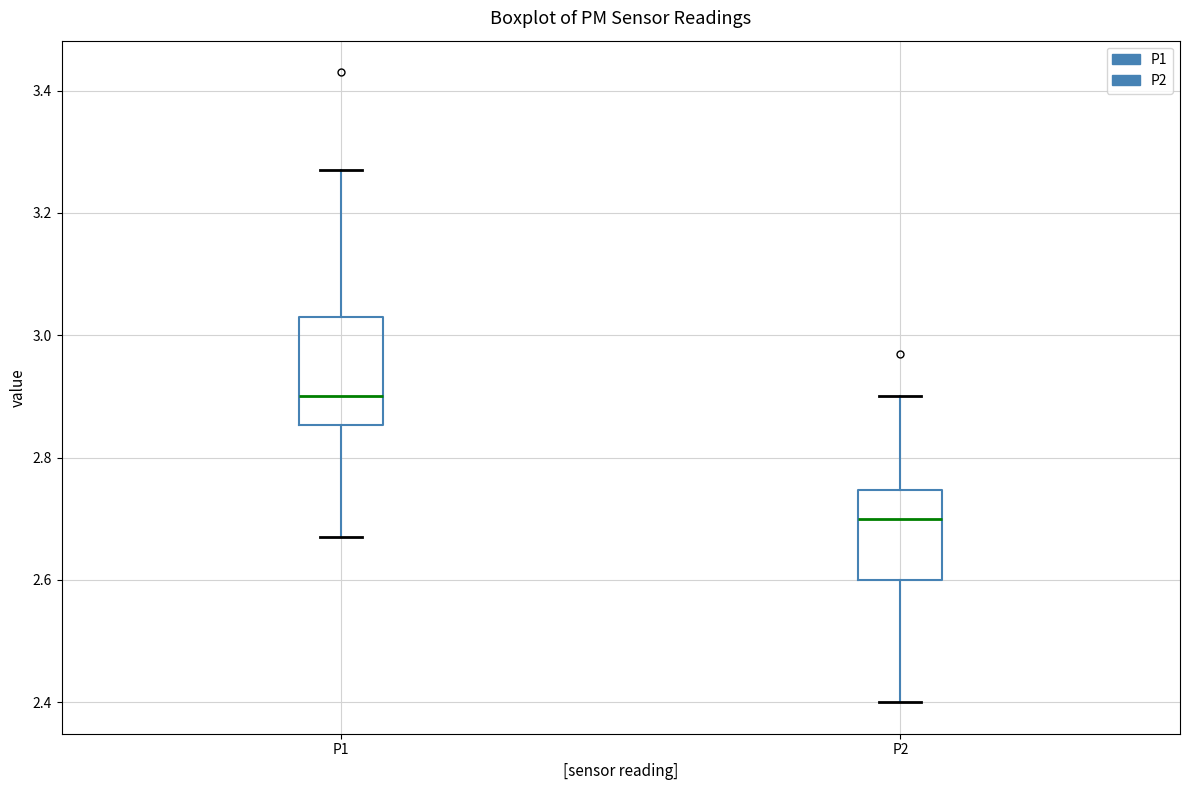

Reading left to right, read every box against the y-axis: the position of its median line, the range the box covers, and the ends of its whiskers. The values are not printed on the chart, so give them approximately, as read against the axis.

P1: median 2.90, box 2.86 to 3.04, whiskers 2.68 to 3.28
P2: median 2.70, box 2.60 to 2.74, whiskers 2.40 to 2.90